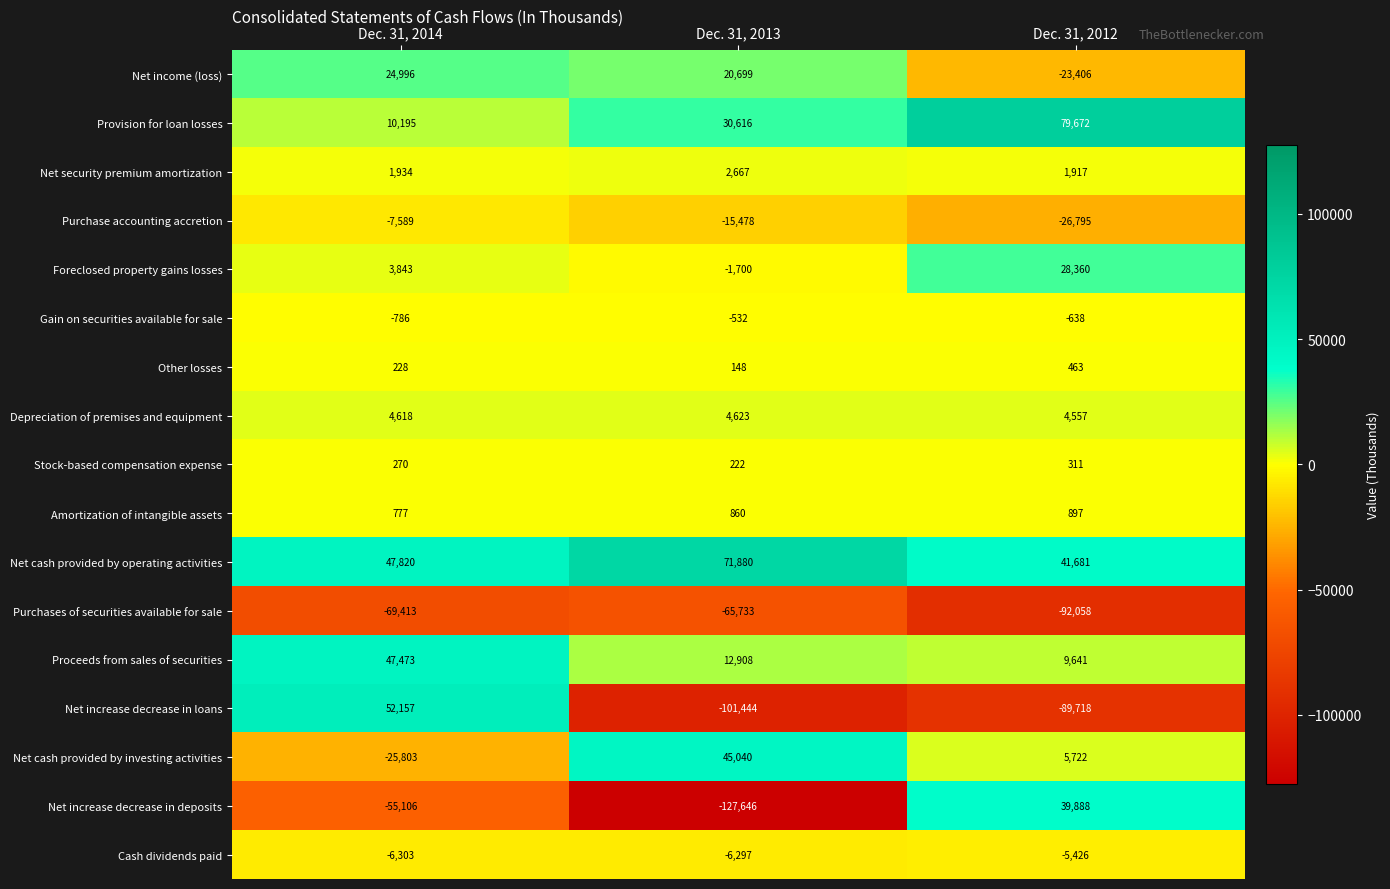

What is the difference between the Net increase decrease in loans values at Dec. 31, 2014 and Dec. 31, 2012?

141875